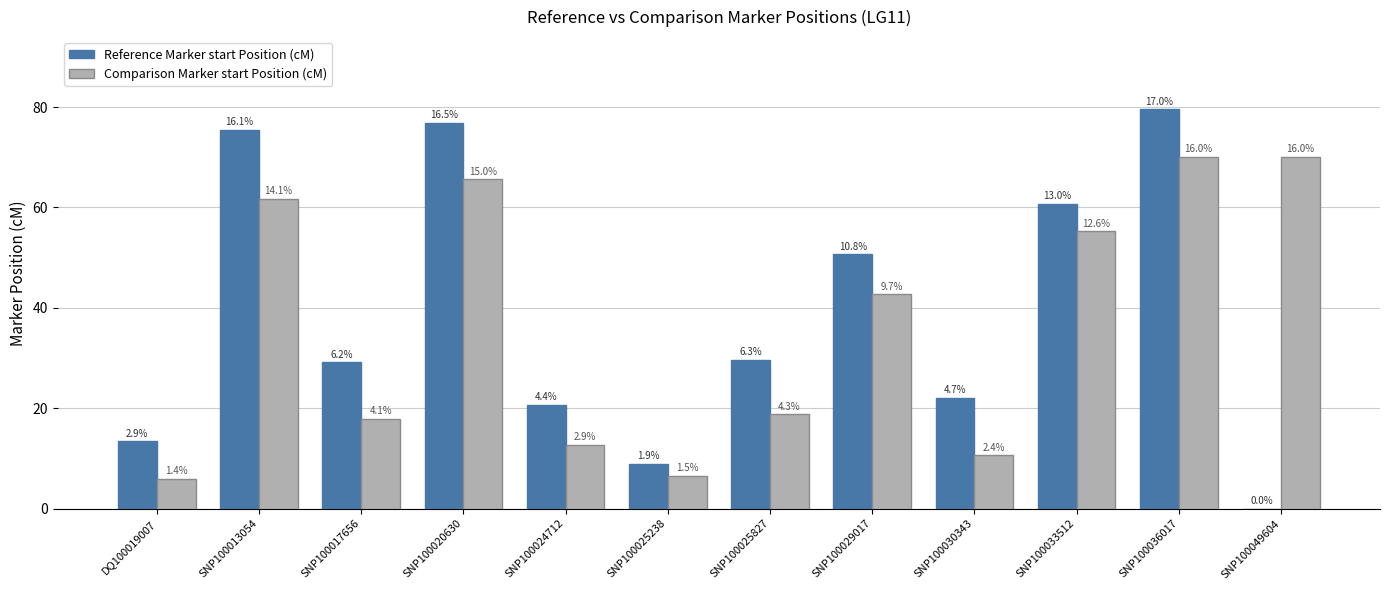

Does the chart contain stacked bars?

No